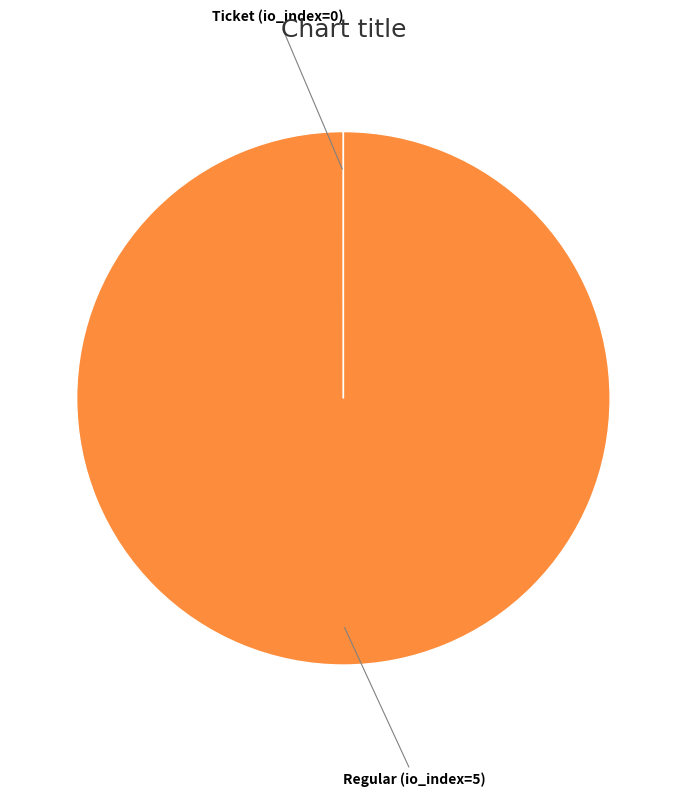

Does any single category account for the majority?

Yes